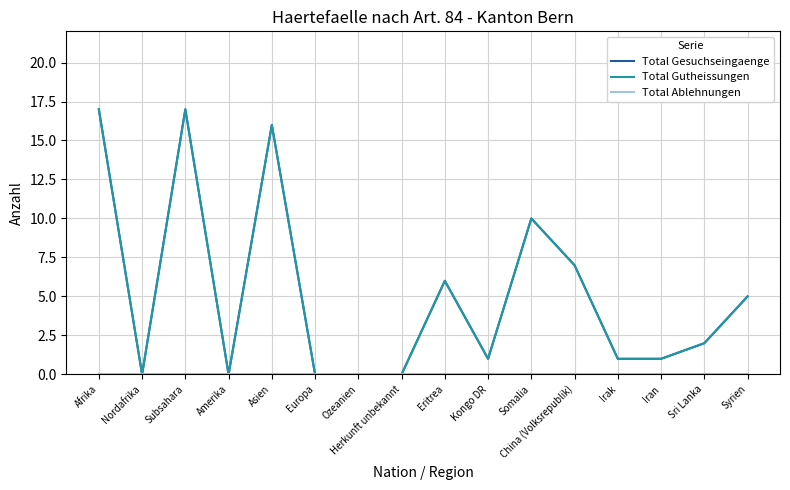

Is this an area chart (filled region under the line)?

No